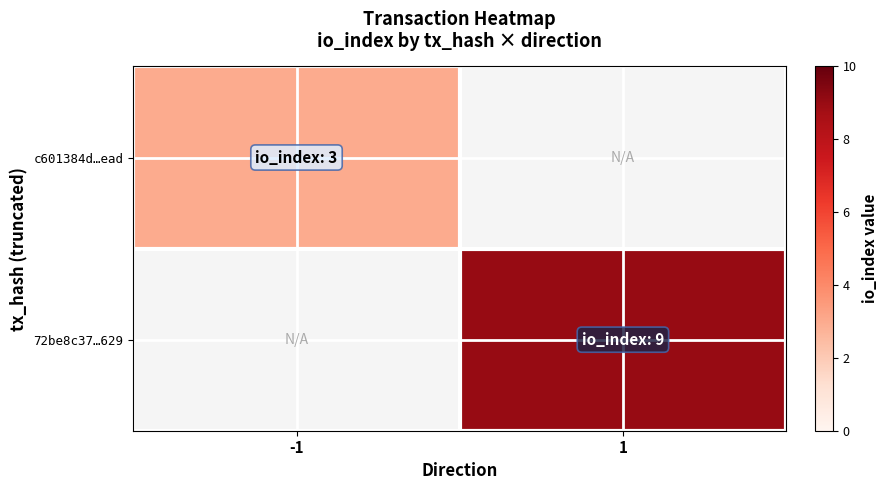

Which category has the lowest value in the 72be8c37…629 series?

-1